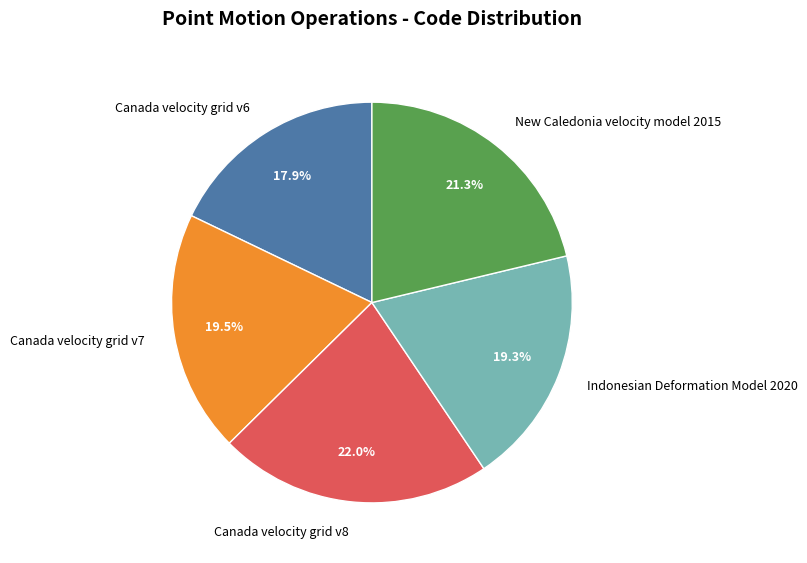

To the nearest percent, what percentage of the pie is Canada velocity grid v6?

18%